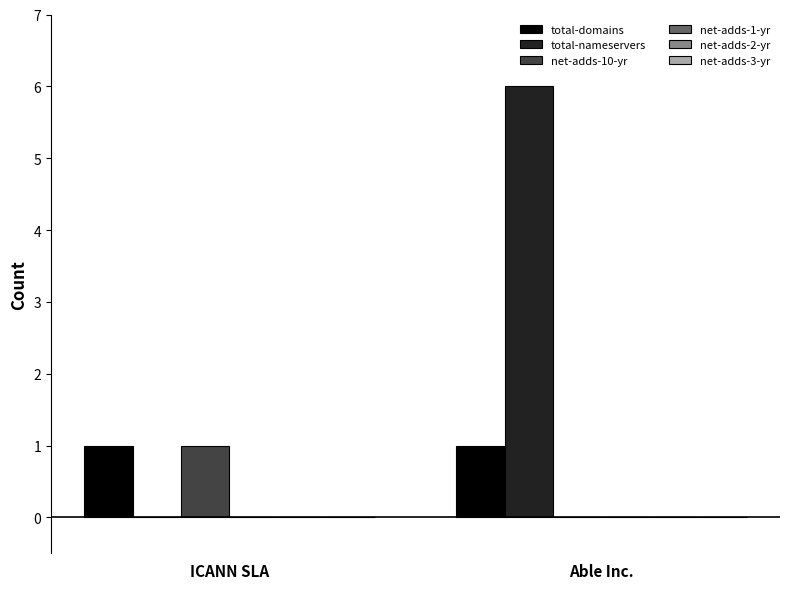

What is the maximum value for total-nameservers?

6